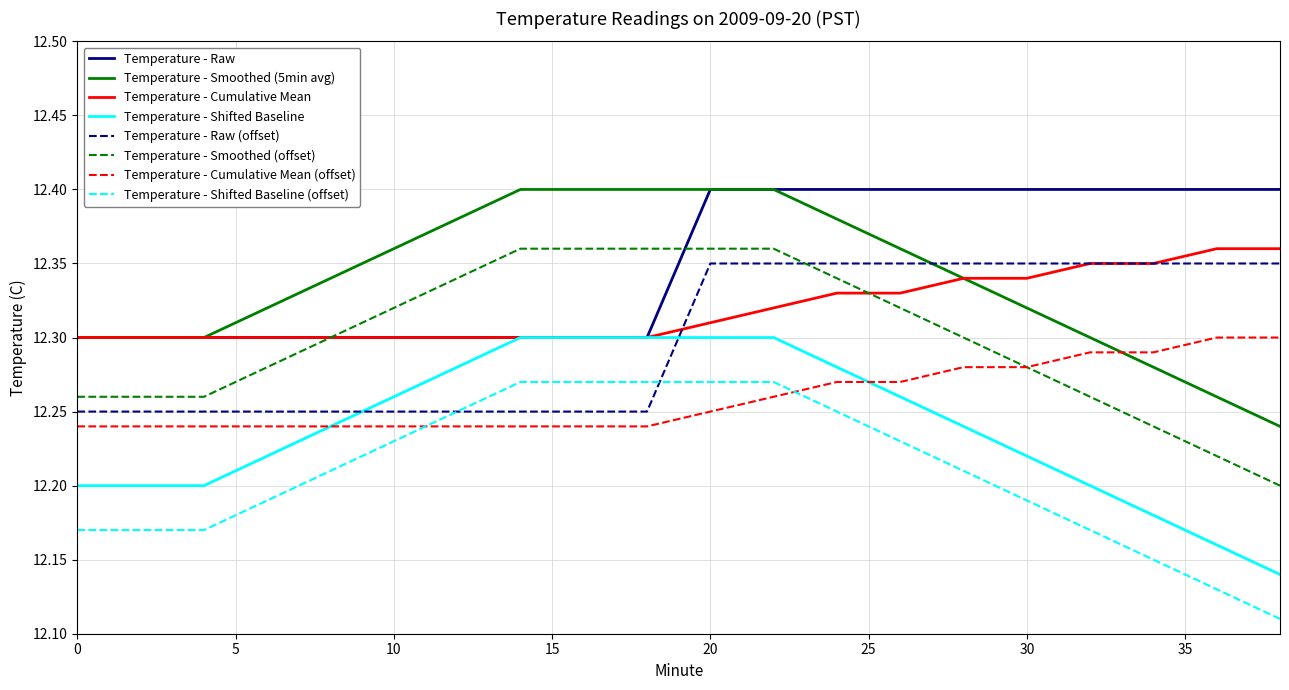

Which series ends up on top after the final intersection of Temperature - Raw (offset) and Temperature - Smoothed (offset)?

Temperature - Raw (offset)